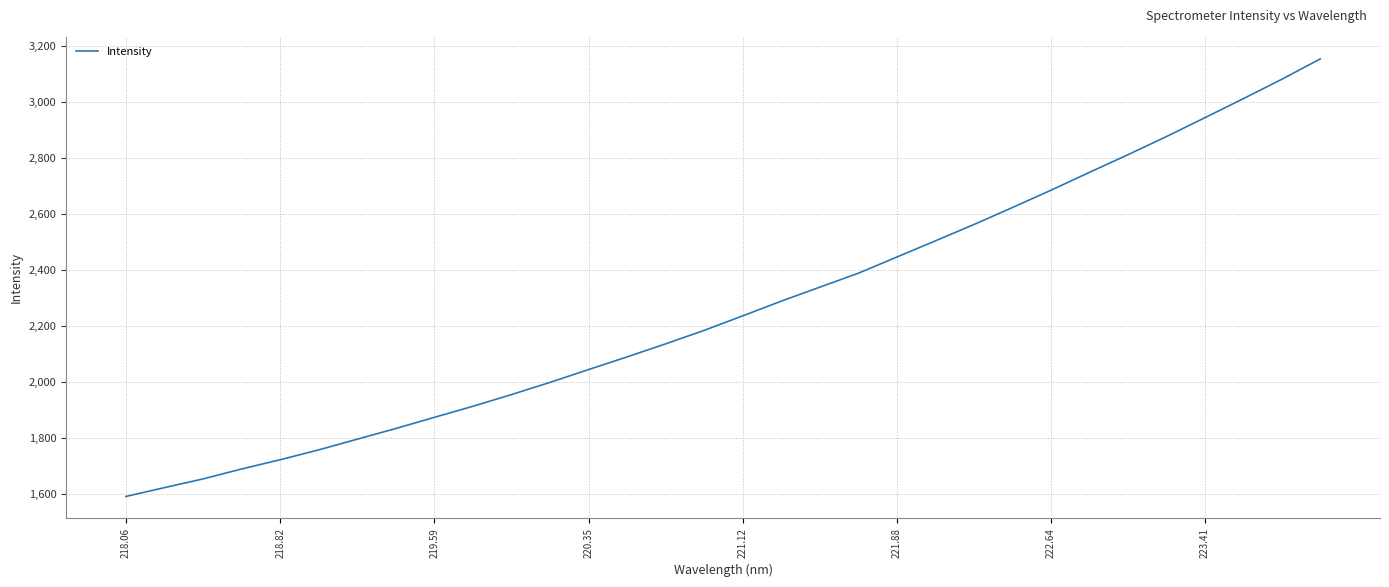

What is the sum of all values?

72528.4